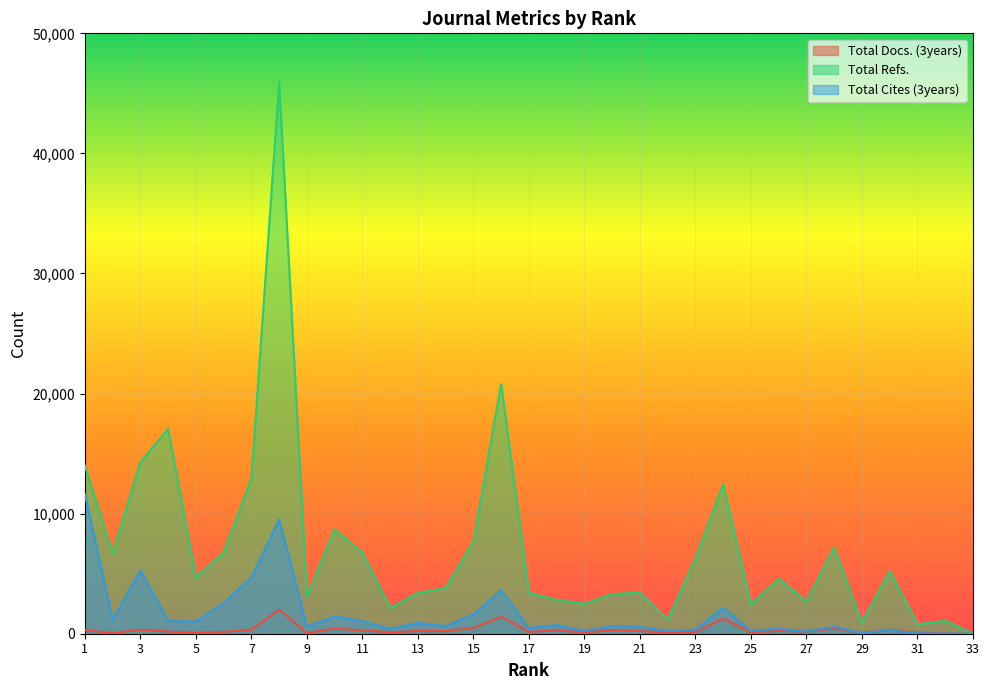

Reading left to right, what are all the values shown in this chart?

Total Docs. (3years): 293	53	337	181	87	166	322	2006	57	423	280	124	223	221	478	1408	152	284	97	307	222	99	131	1257	109	250	168	435	58	332	92	20	0
Total Refs.: 13992	6671	14285	17050	4675	6756	12902	45923	3120	8695	6723	2153	3386	3798	7674	20804	3415	2816	2493	3293	3432	1171	6236	12435	2419	4588	2686	7173	891	5218	776	1079	0
Total Cites (3years): 11622	1137	5273	1072	1013	2540	4678	9515	583	1441	1046	402	899	633	1602	3611	450	724	218	641	553	219	333	2173	229	419	179	585	42	302	37	21	0